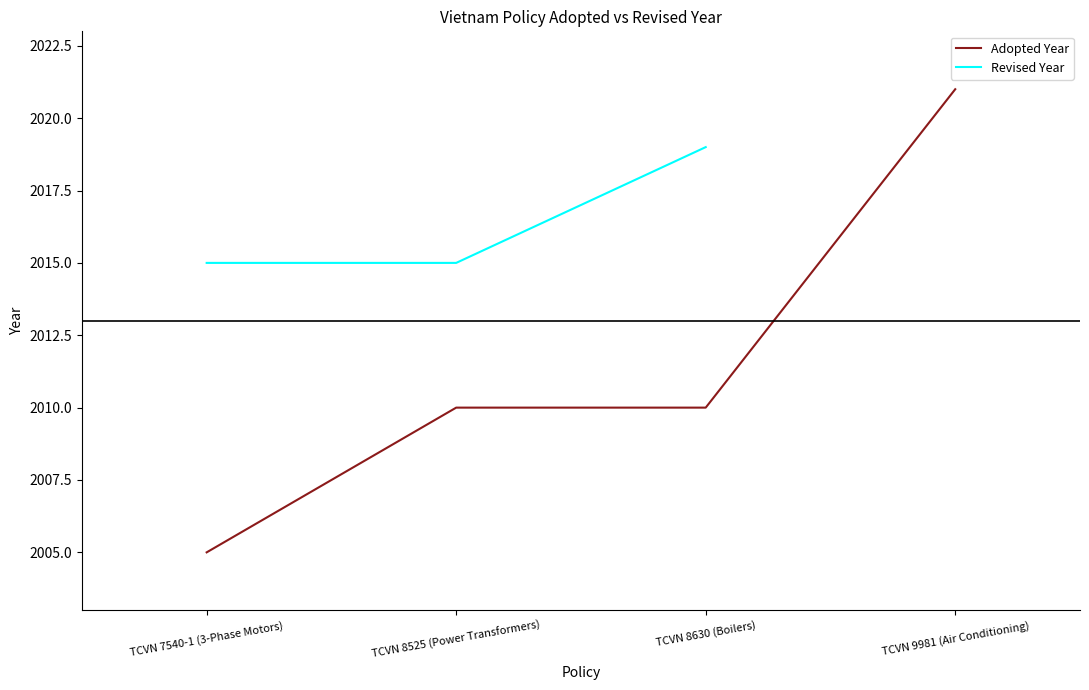

True or false: Adopted Year has a value of 556 at TCVN 8525 (Power Transformers).

False